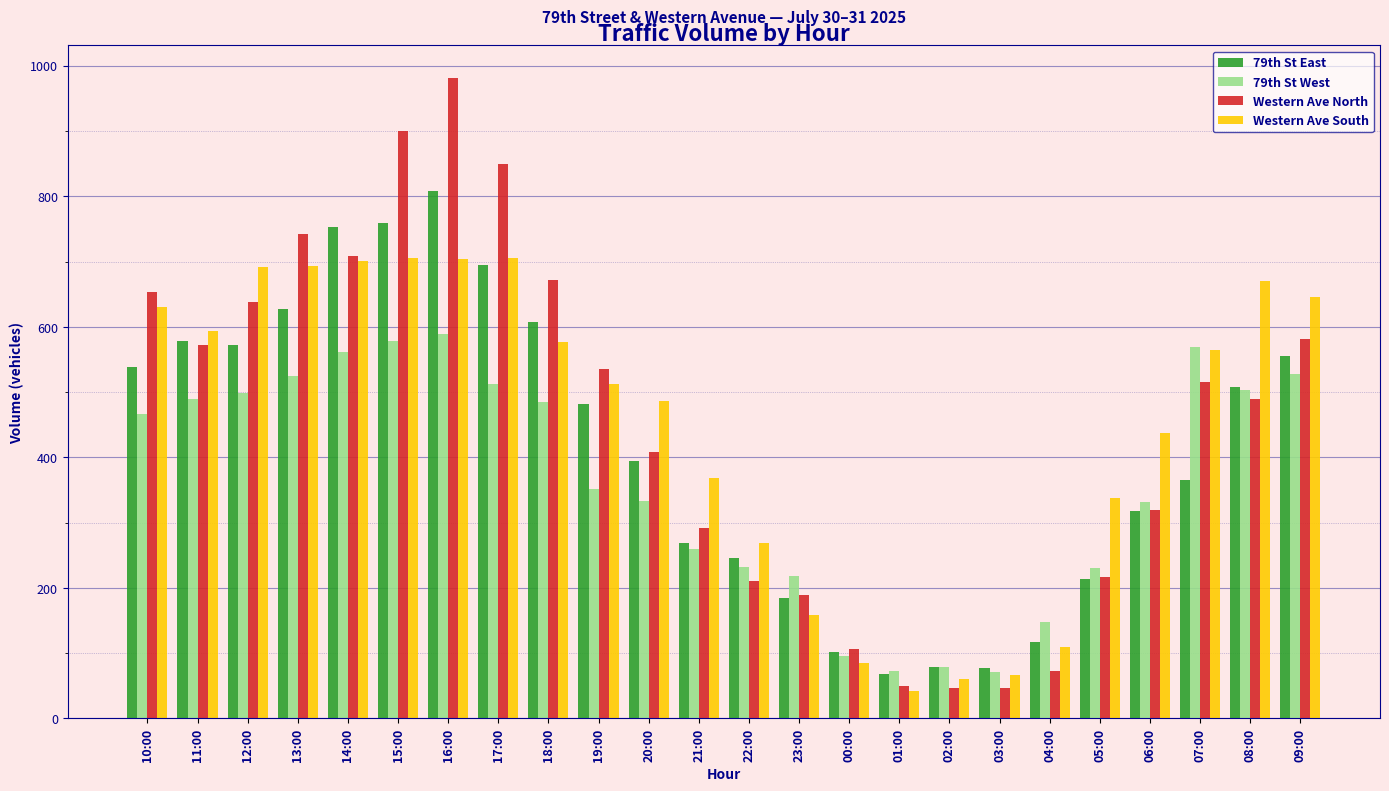

What is the highest value of the Western Ave South series?

706